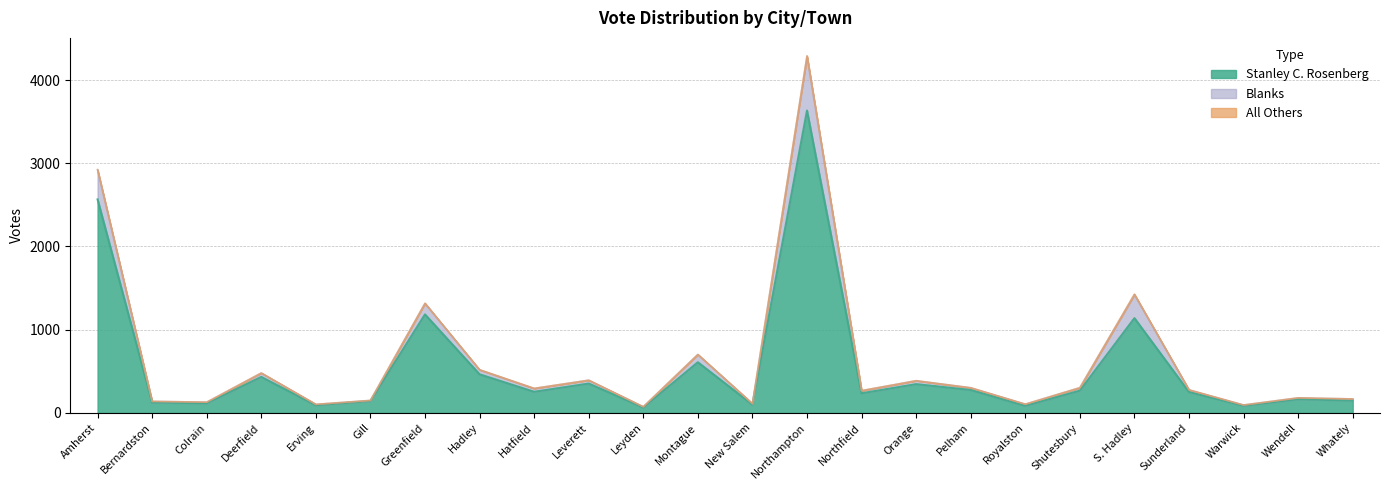

Which has a higher value, Northampton or Warwick?

Northampton